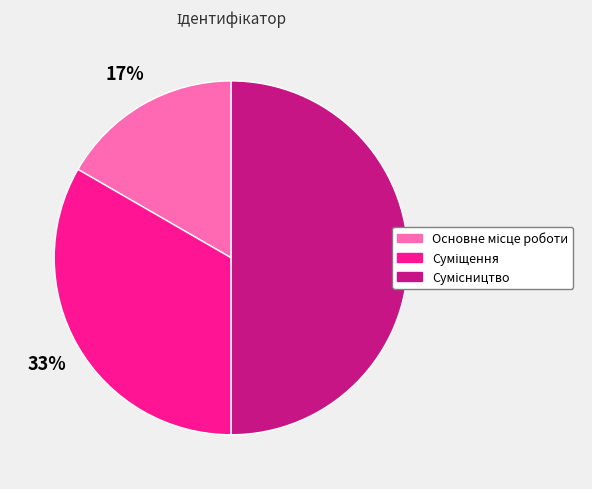

Count the number of slices in the pie.

3